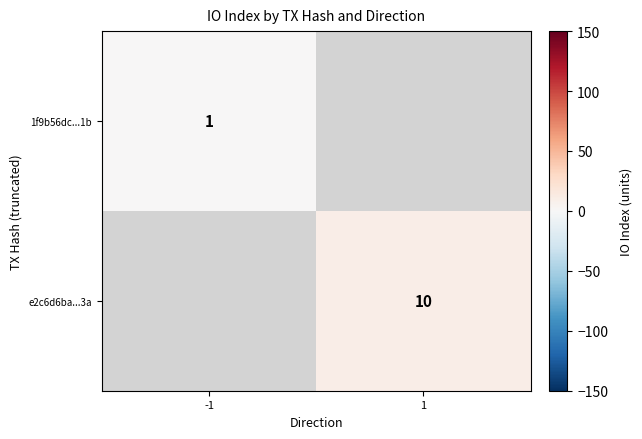

Is the value of e2c6d6ba...3a at 1 greater than the value of 1f9b56dc...1b at -1?

Yes